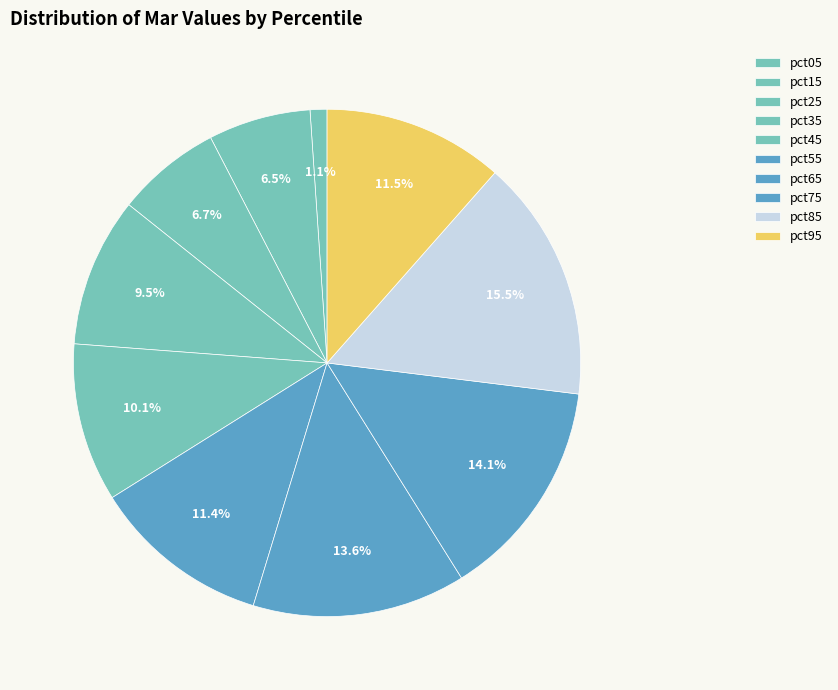

The pct65 slice represents 1% of the pie. True or false?

False